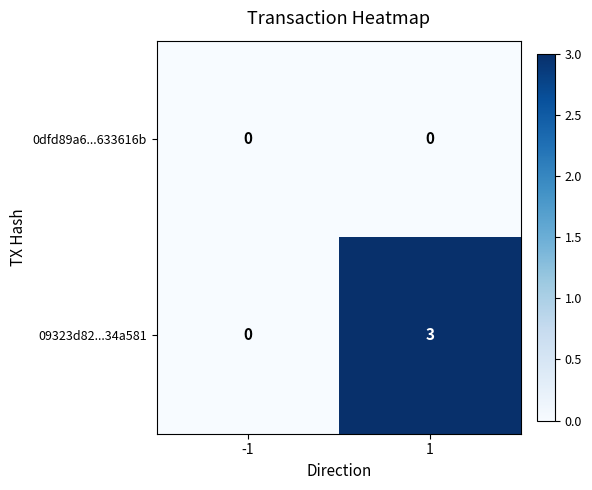

How many data points does each series have?

2